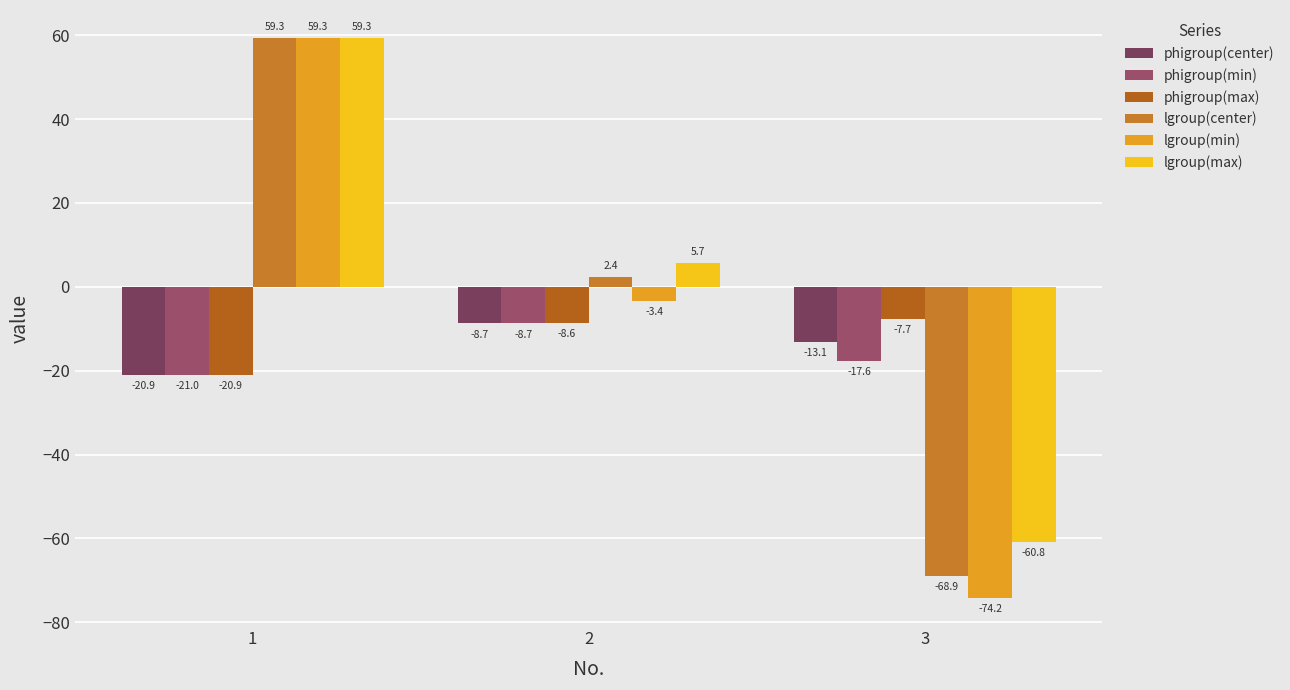

How many categories are shown in the chart?

3